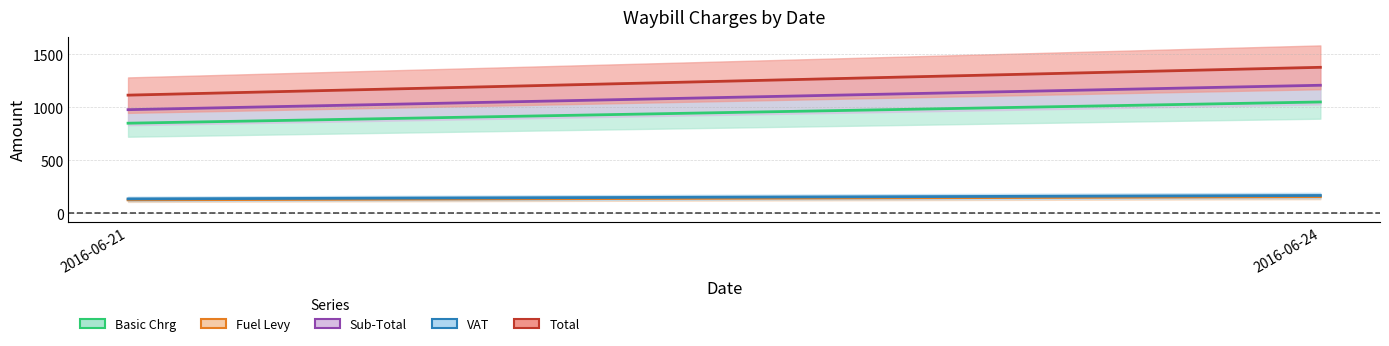

The Sub-Total series shows 977.5 at 2016-06-21. True or false?

True